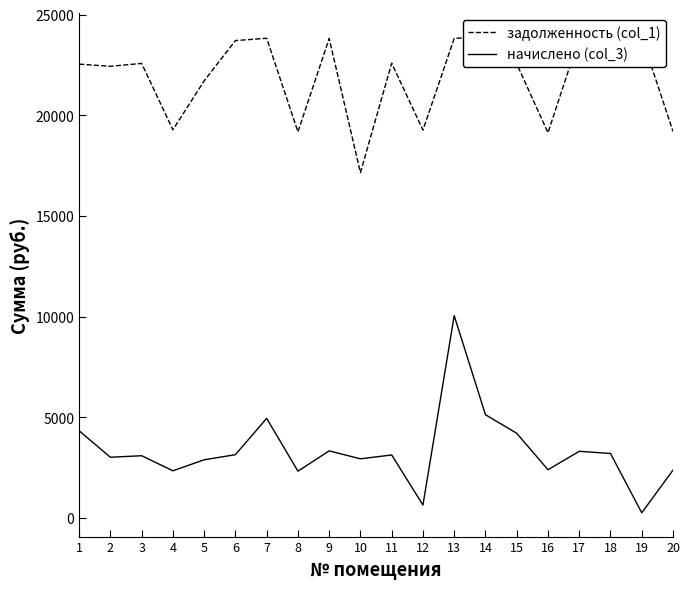

Which category has the lowest value in the задолженность (col_1) series?

10